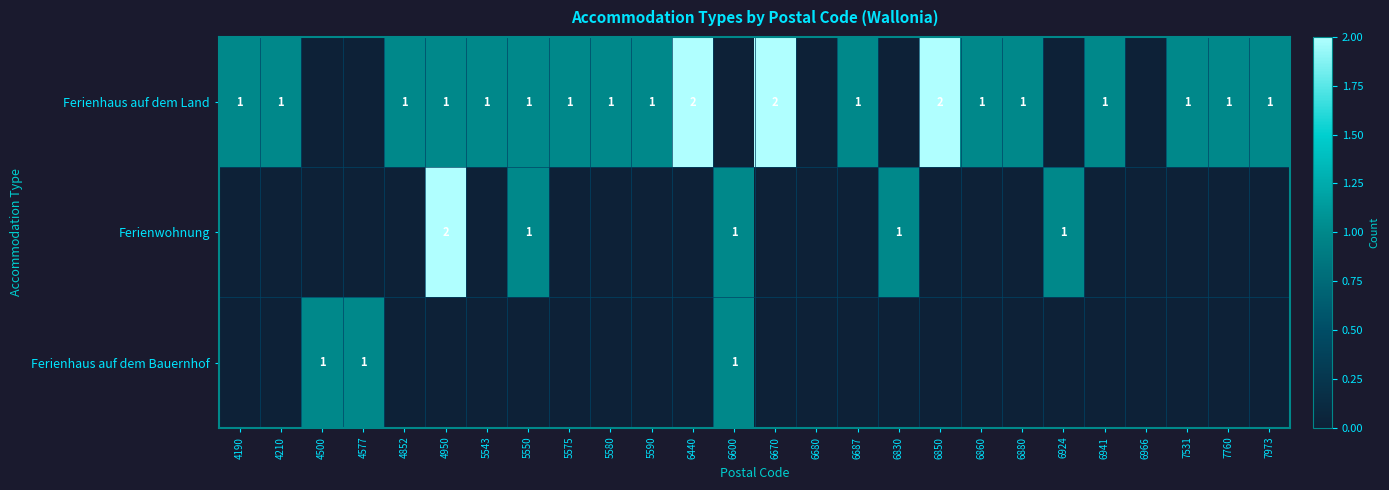

Between 6687 and 5575, which is larger?

6687